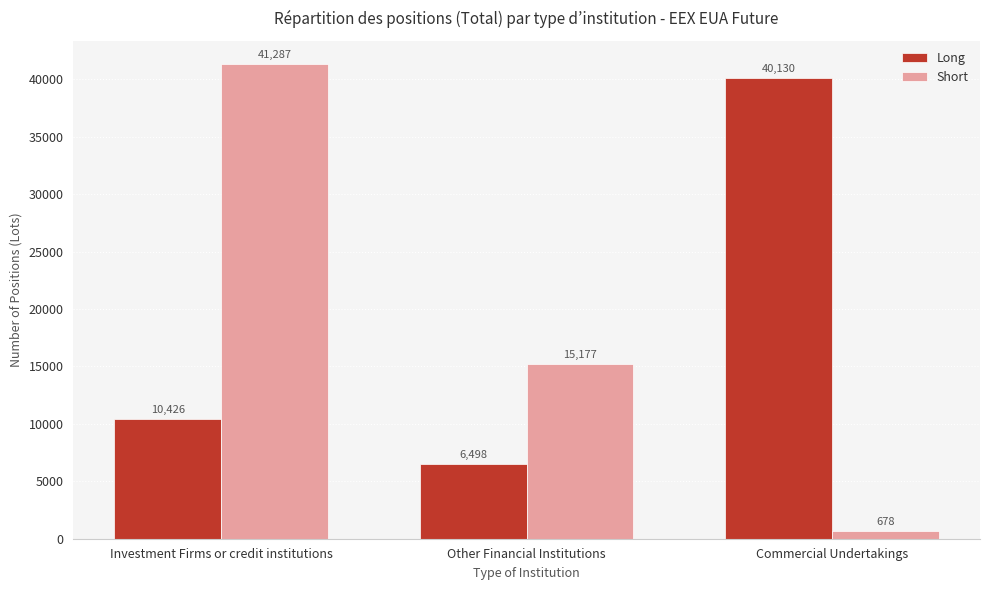

What is the label of the 2nd bar from the right?

Other Financial Institutions